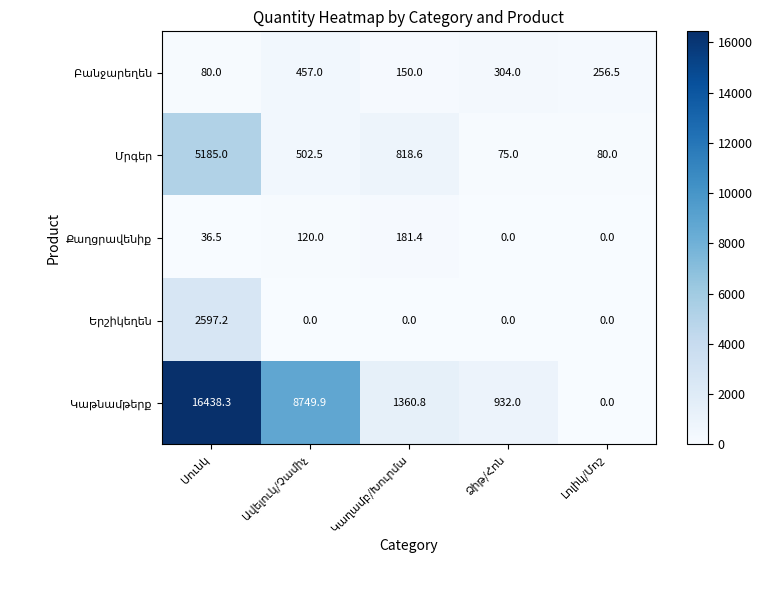

What is the maximum value shown in the chart?

16438.3